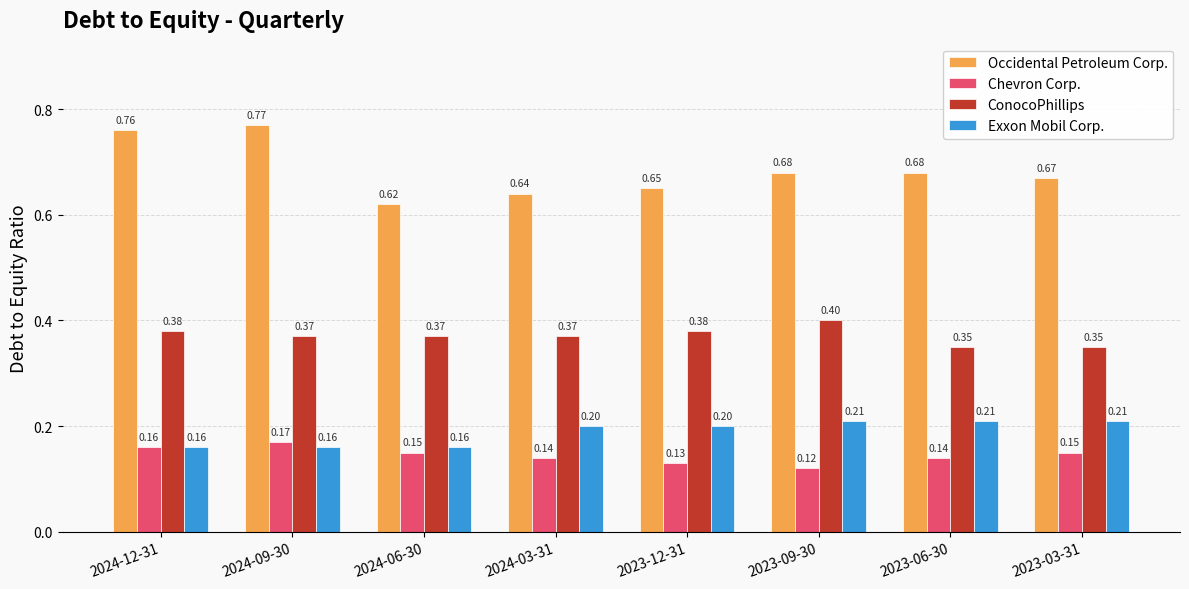

Is it true that ConocoPhillips equals 0.4 at 2023-09-30?

True